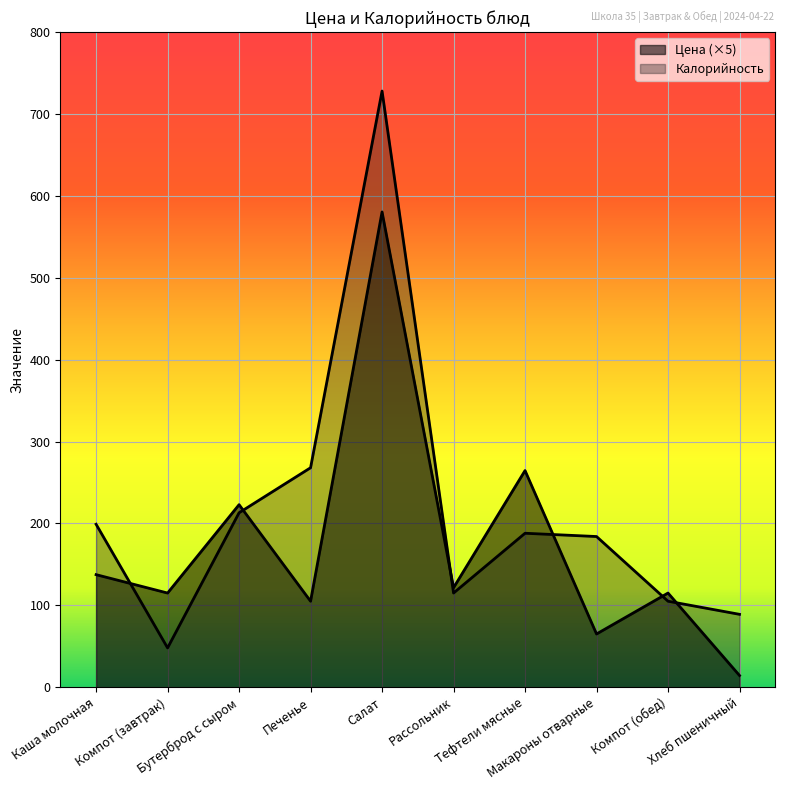

What is the difference between the second highest and minimum values in the Калорийность series?

220.0